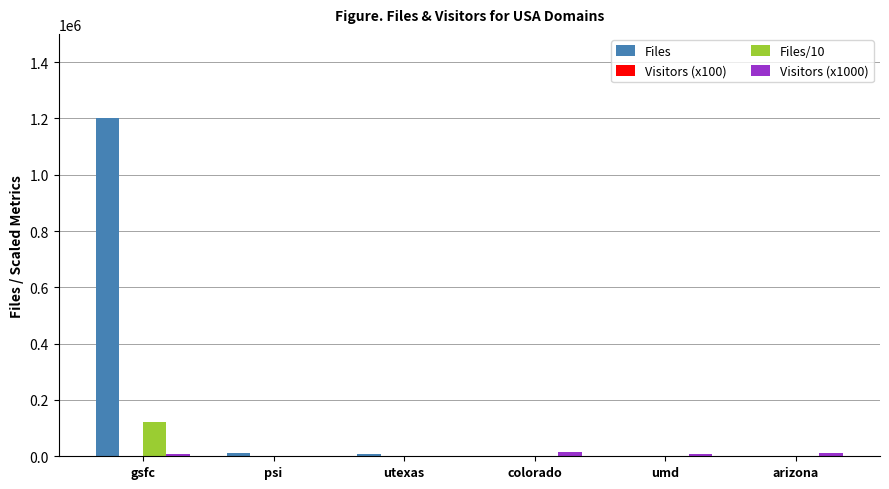

What is the sum of the Files values at arizona and utexas?

9407.0